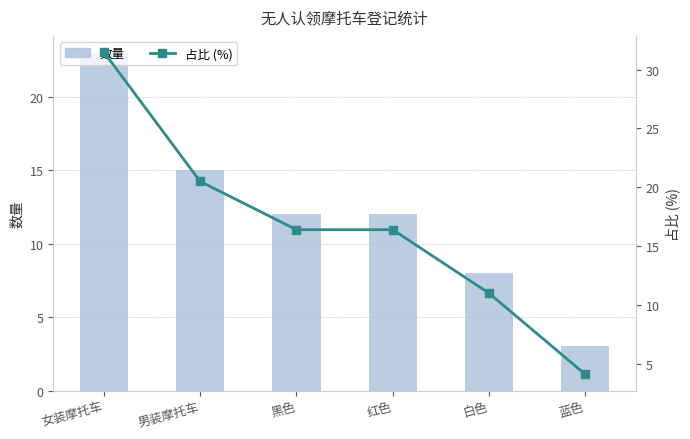

What is the difference between the maximum and minimum values in the 占比 (%) series?

27.4